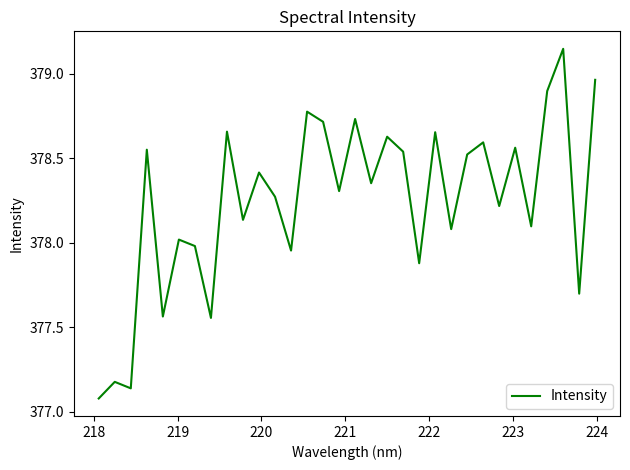

What is the difference between the maximum and minimum values?

2.1